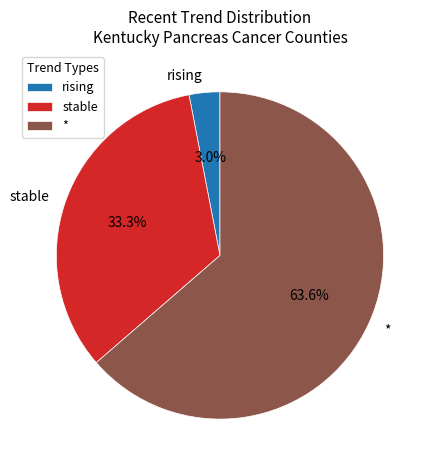

Between * and stable, which is larger?

*